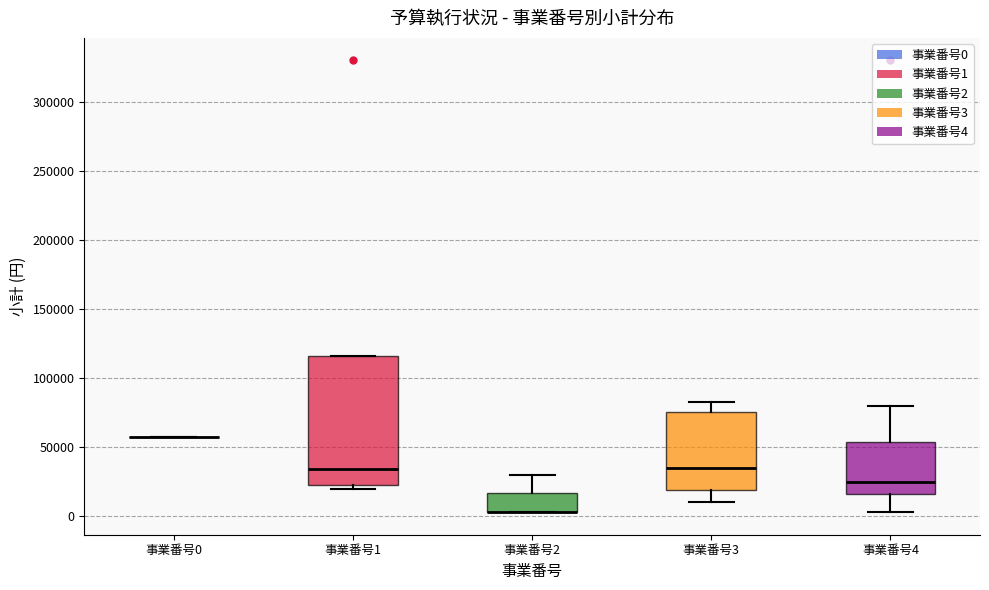

Reading left to right, read every box against the y-axis: the position of its median line, the range the box covers, and the ends of its whiskers. The values are not printed on the chart, so give them approximately, as read against the axis.

事業番号0: box collapsed to a line at 55000, whiskers 55000 to 55000
事業番号1: median 35000, box 25000 to 115000, whiskers 20000 to 115000
事業番号2: median 5000 (drawn on the box's lower edge), box 5000 to 15000, whiskers 5000 to 30000
事業番号3: median 35000, box 20000 to 75000, whiskers 10000 to 85000
事業番号4: median 25000, box 15000 to 55000, whiskers 5000 to 80000